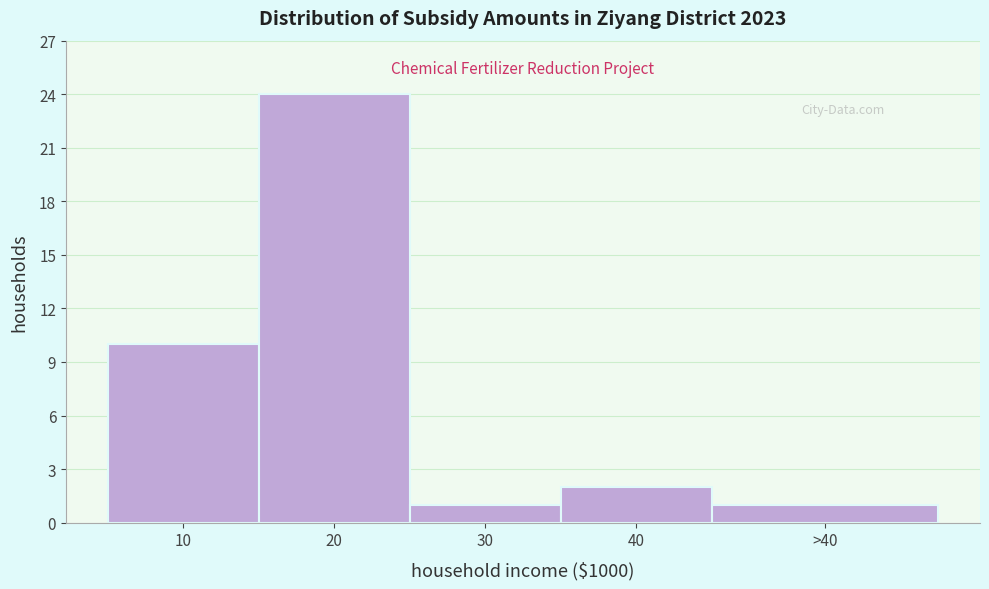

Reading left to right, extract all data points from this chart.

10	24	1	2	1